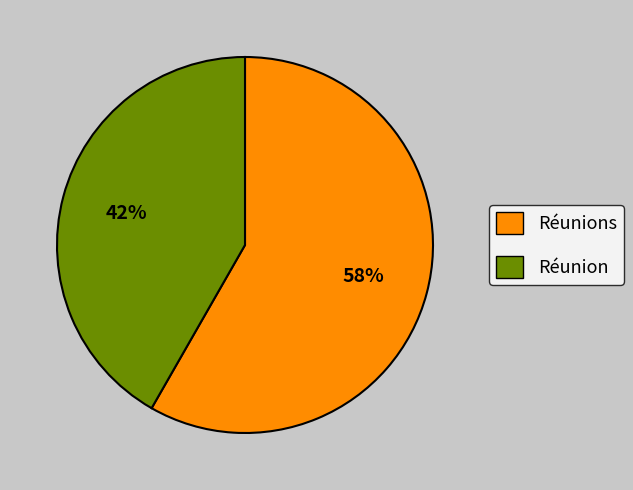

Does any single category account for the majority?

Yes